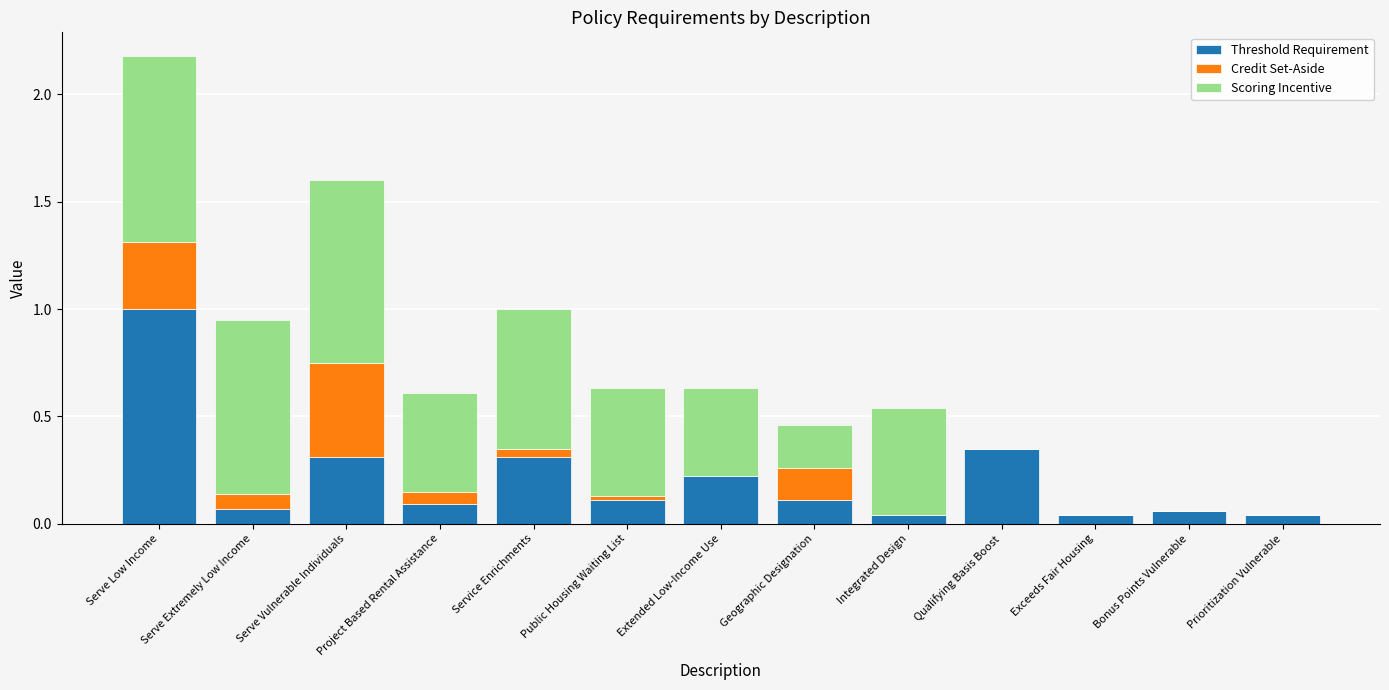

Which category has the highest value in the Threshold Requirement series?

Serve Low Income